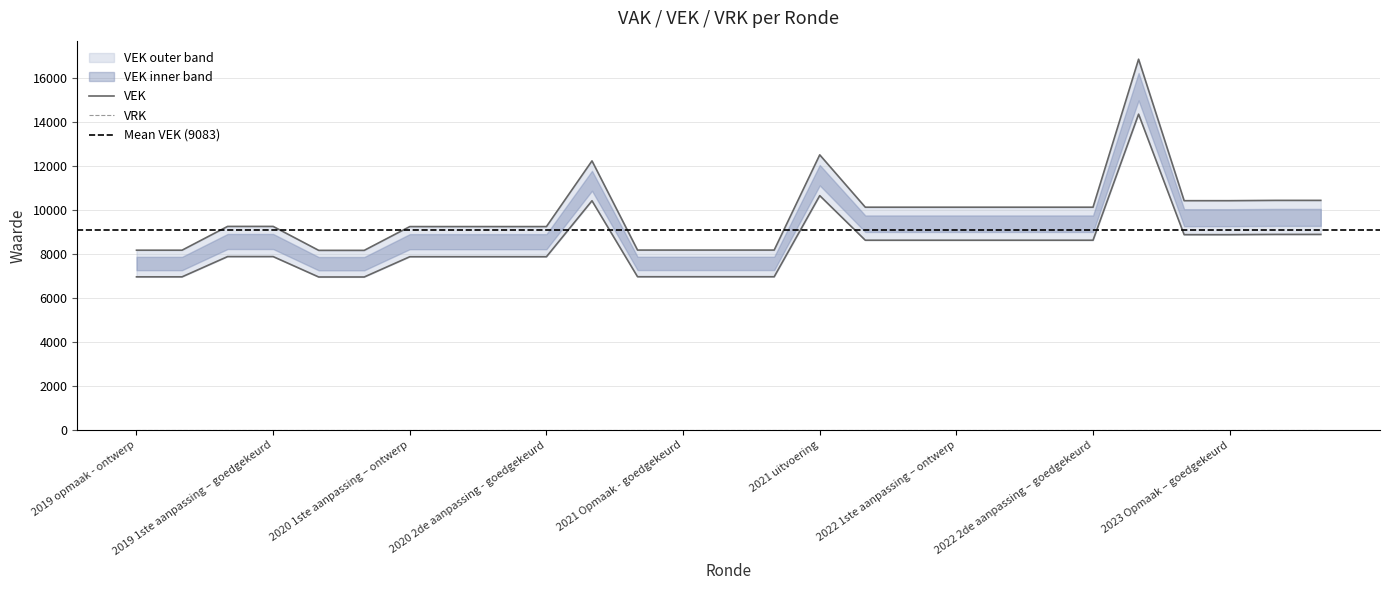

What is the difference between the maximum and minimum values?

8681.0